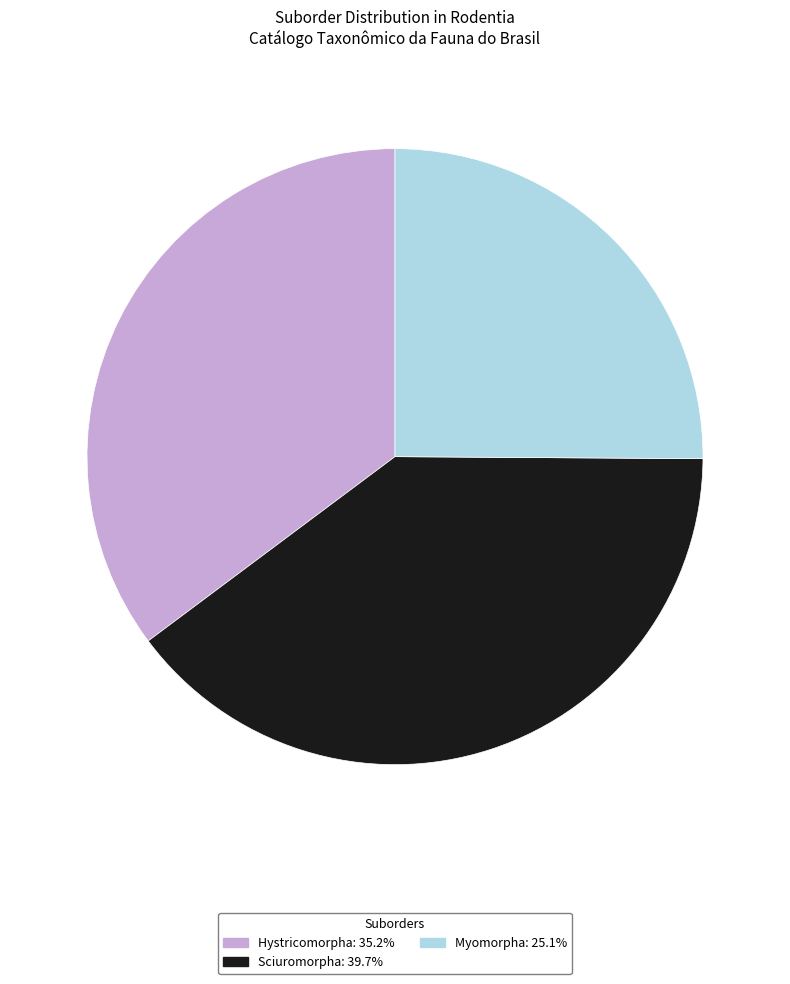

How many segments does this pie chart have?

3